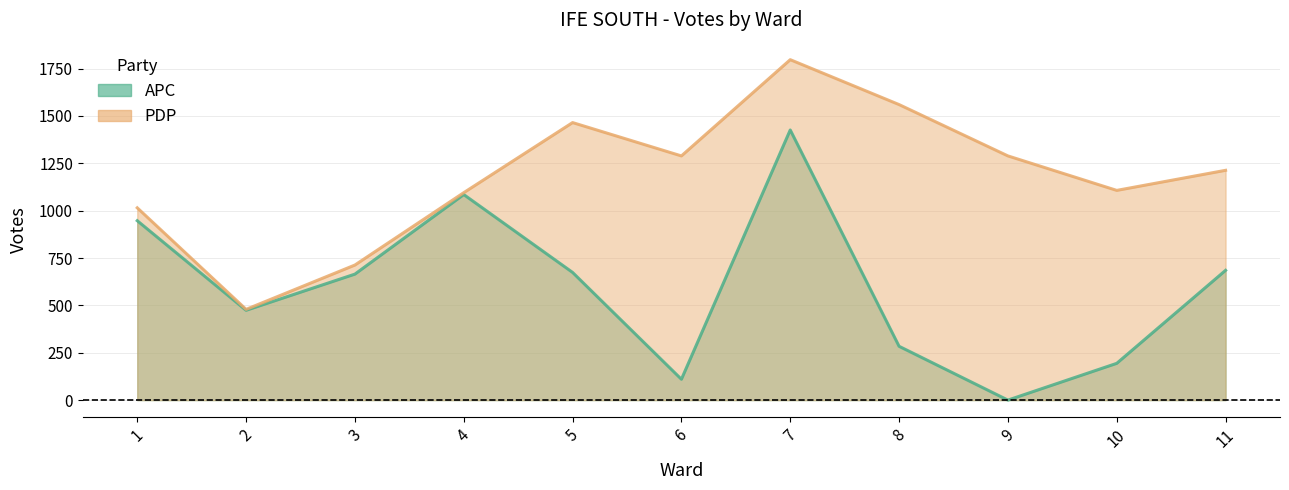

List the labels in order of PDP value, smallest first.

2, 3, 1, 4, 10, 11, 6, 9, 5, 8, 7